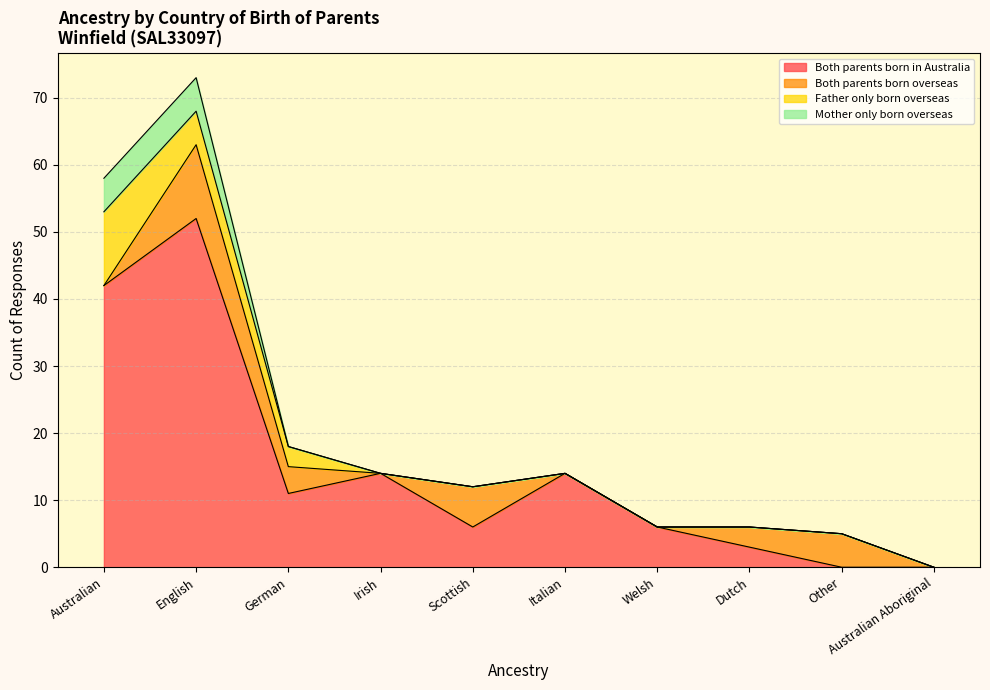

Count the number of categories in the chart.

10